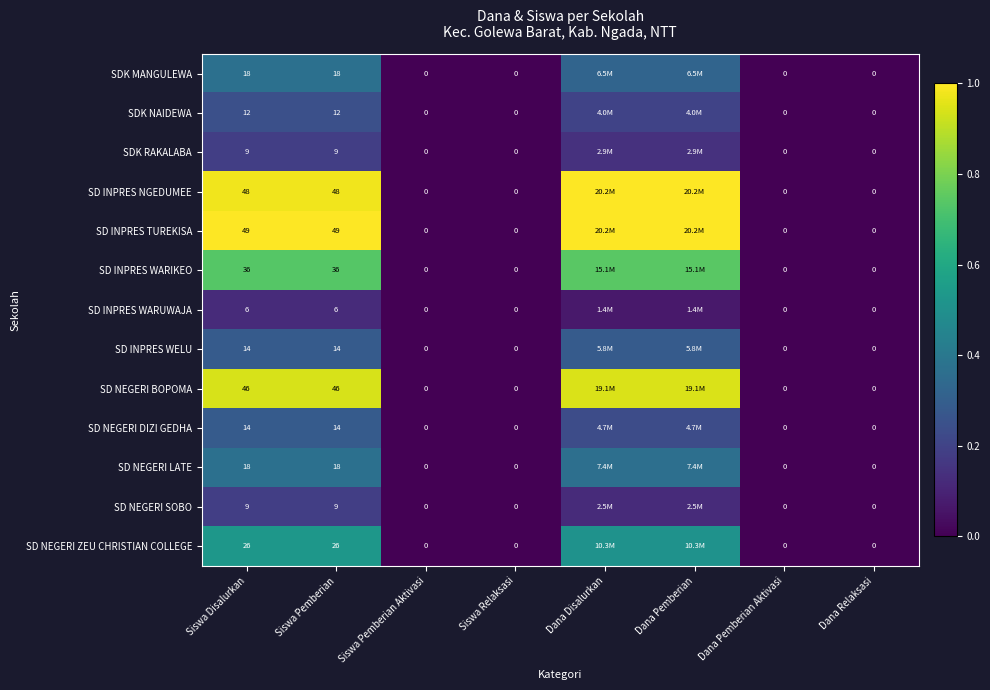

Which series changed the most between Siswa Pemberian and Dana Relaksasi?

SD INPRES TUREKISA